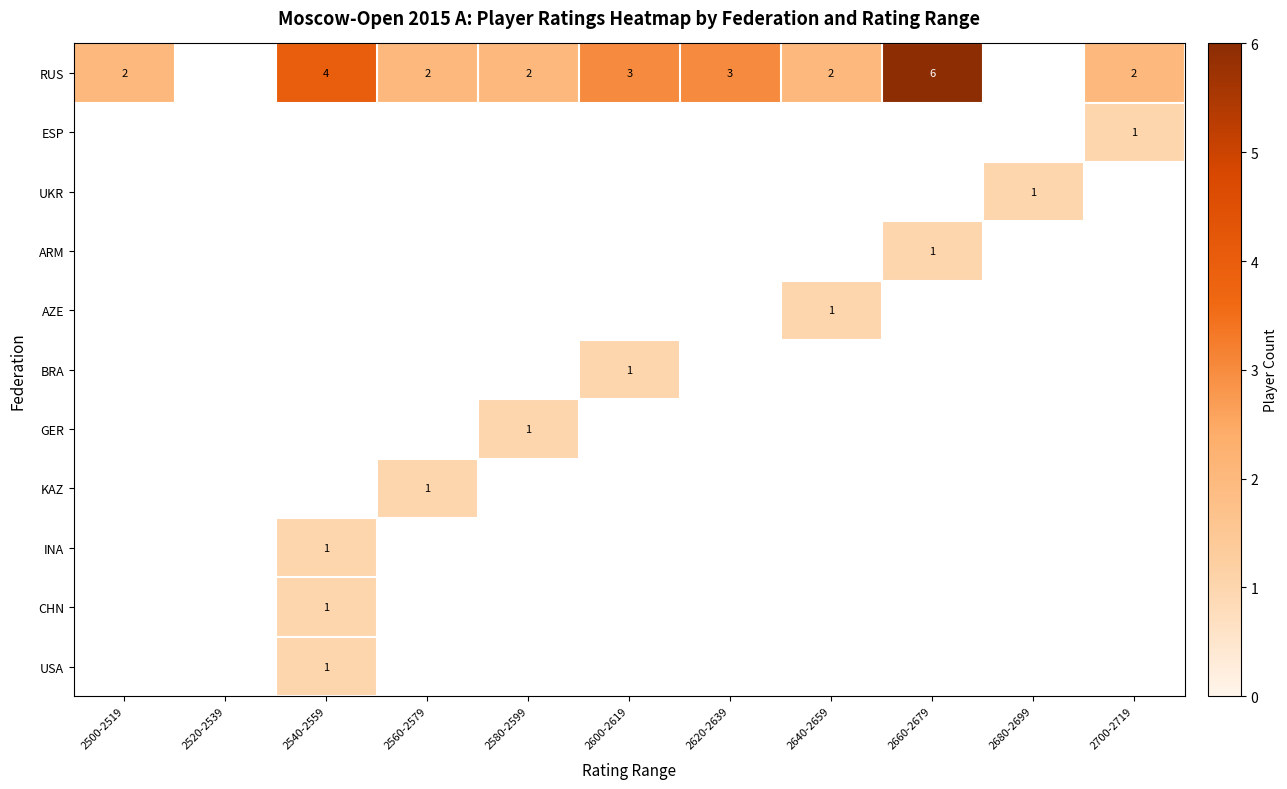

List the series in order of their peak value, highest first.

RUS, ESP, UKR, ARM, AZE, BRA, GER, KAZ, INA, CHN, USA